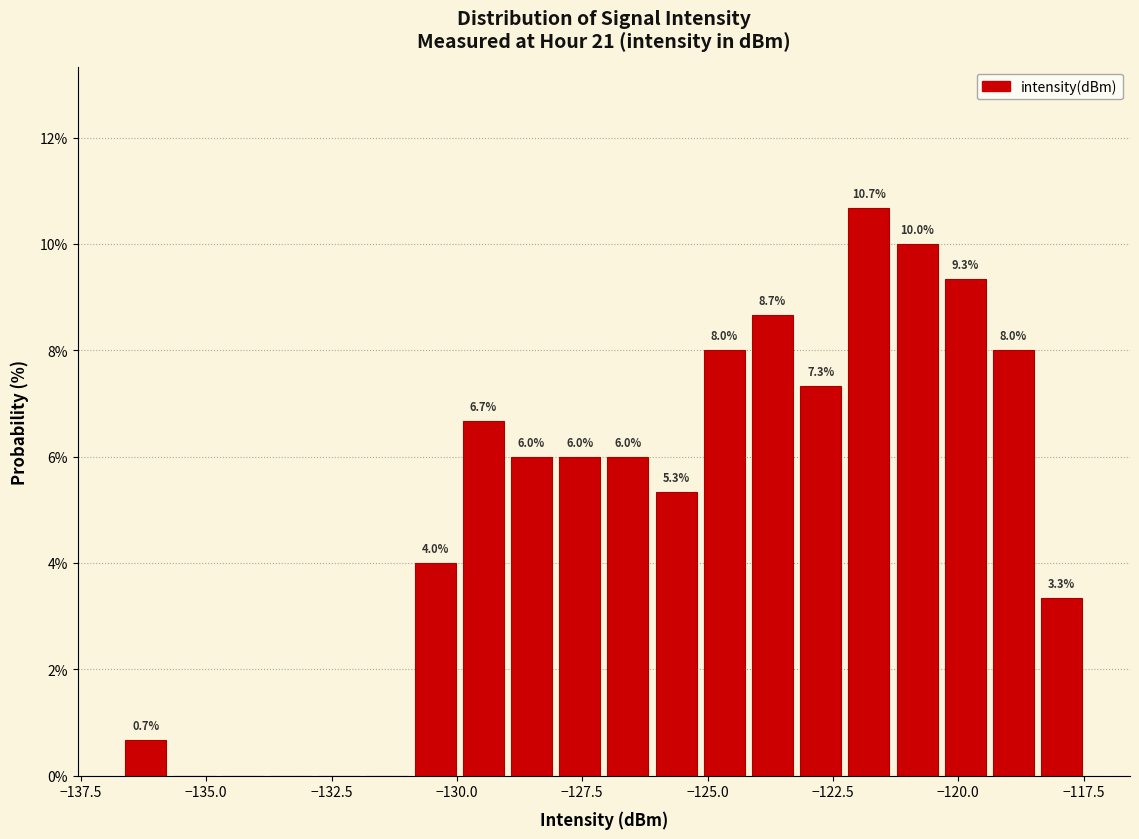

Around what value on the x-axis is the tallest bar? Give the approximate position of its centre, as read against the axis.

-122.0